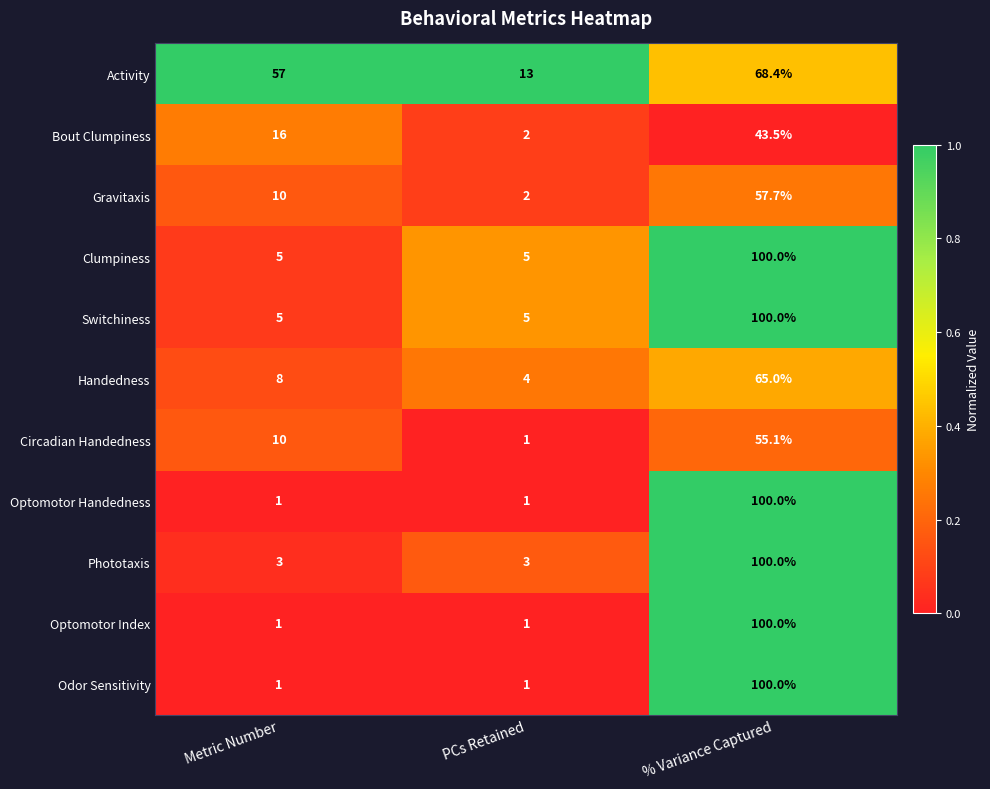

Is the value of Switchiness at Metric Number greater than the value of Gravitaxis at % Variance Captured?

No